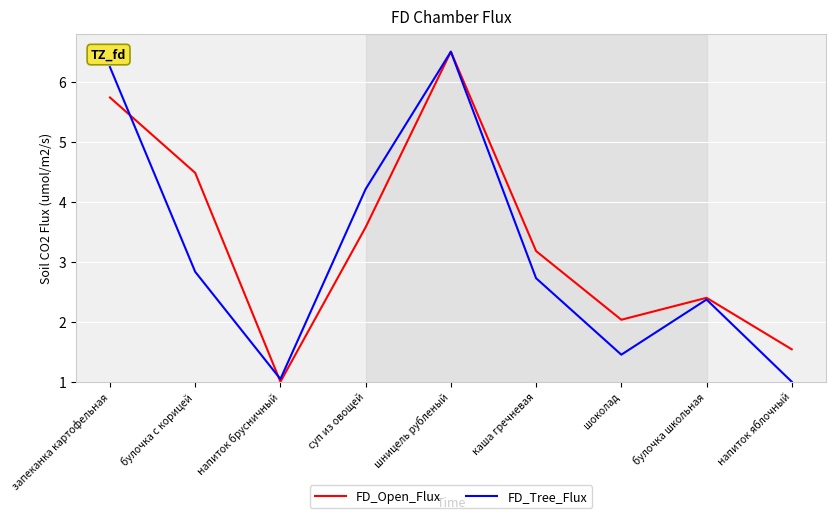

Where is FD_Tree_Flux nearest to the value 3?

булочка с корицей